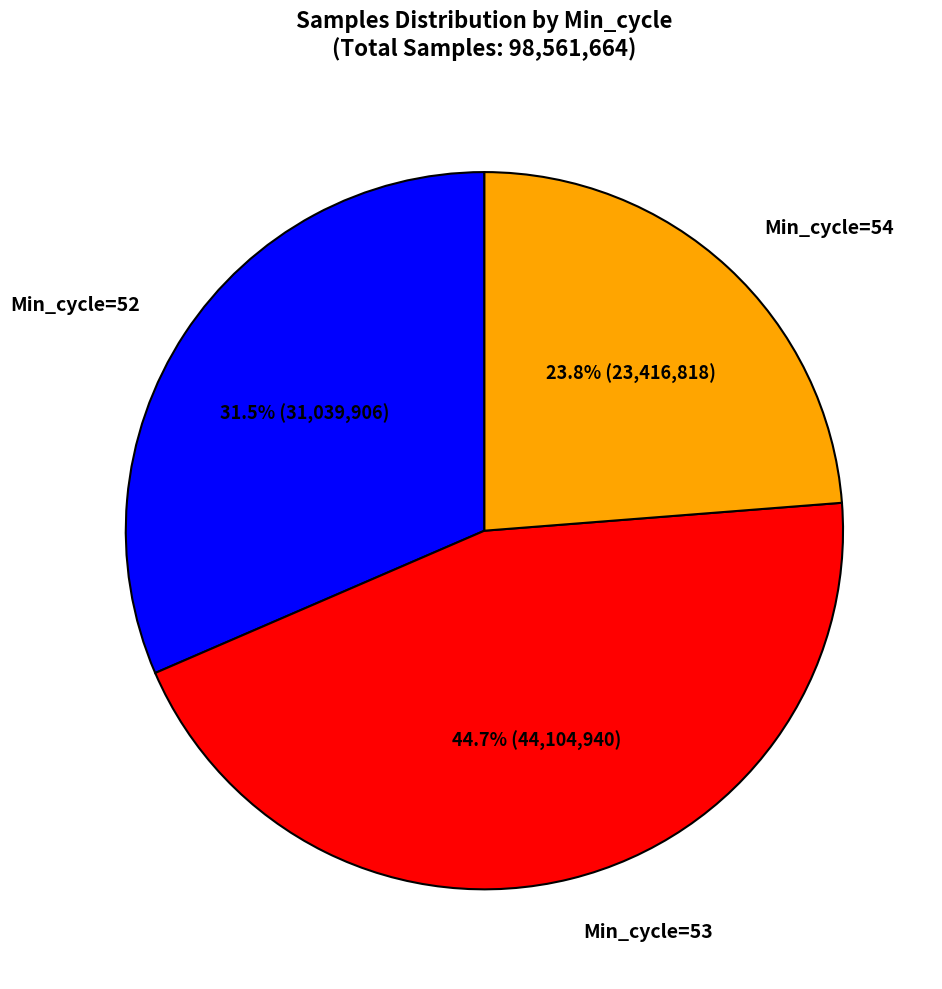

How many segments does this pie chart have?

3